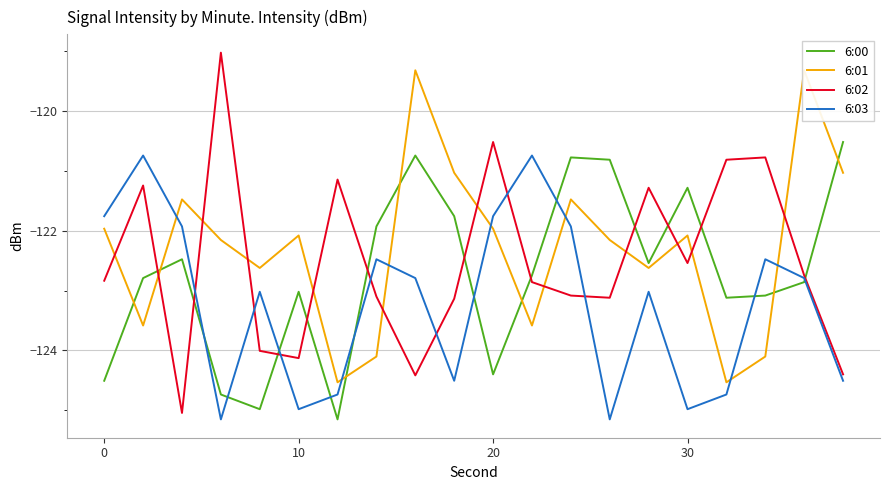

Does the chart display data point markers on the line(s)?

No